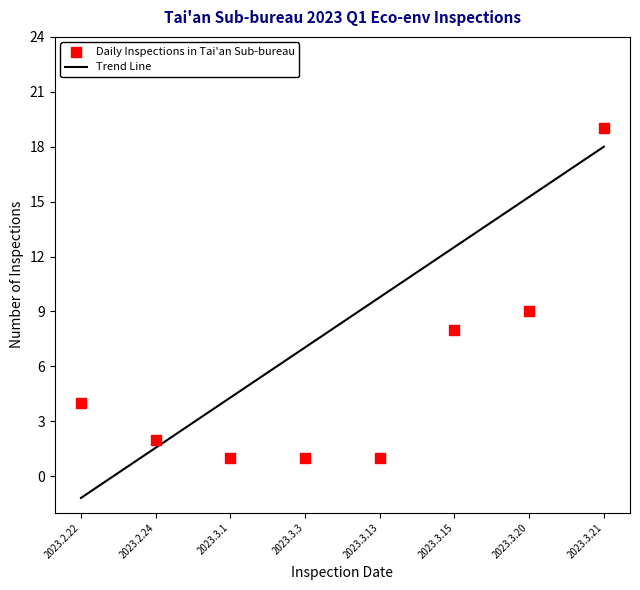

Which series has the largest total across all categories?

Trend Line